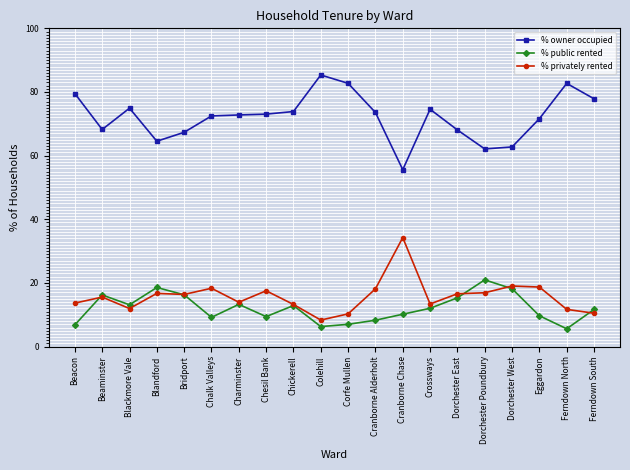

What are all the series names shown in the legend?

% owner occupied, % public rented, % privately rented